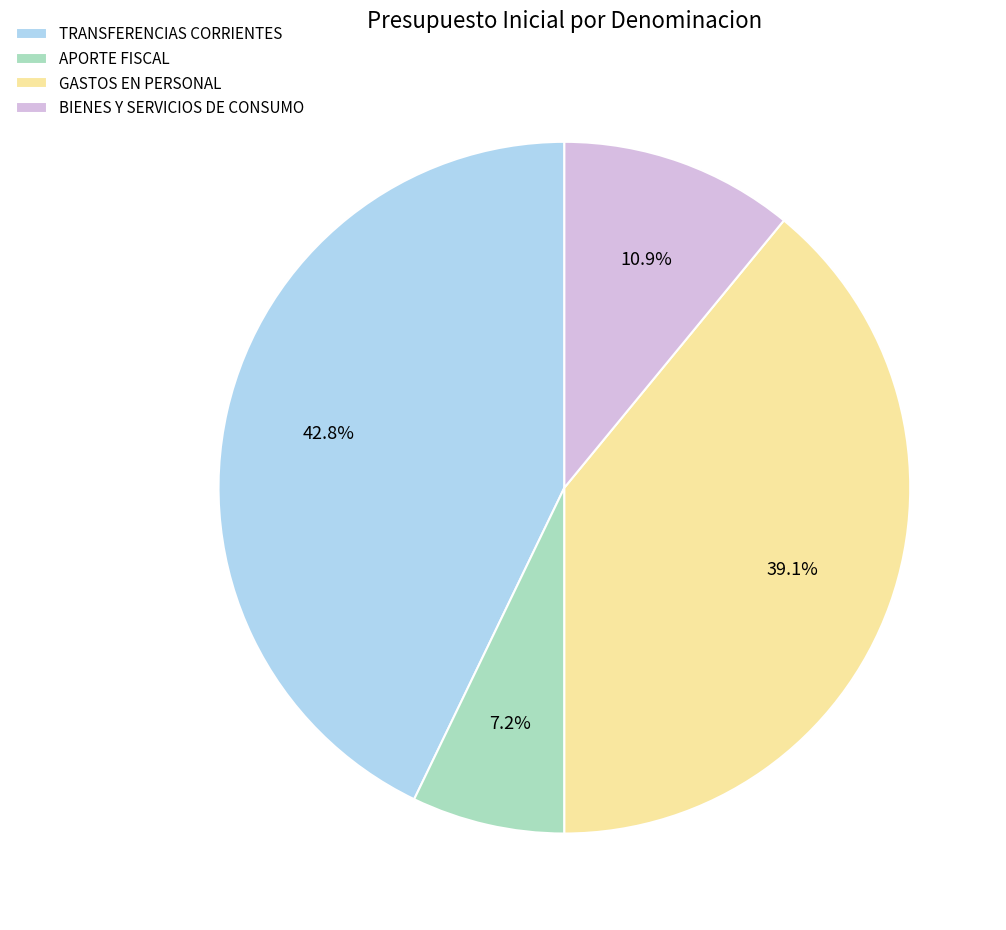

The GASTOS EN PERSONAL slice represents 39% of the pie. True or false?

True